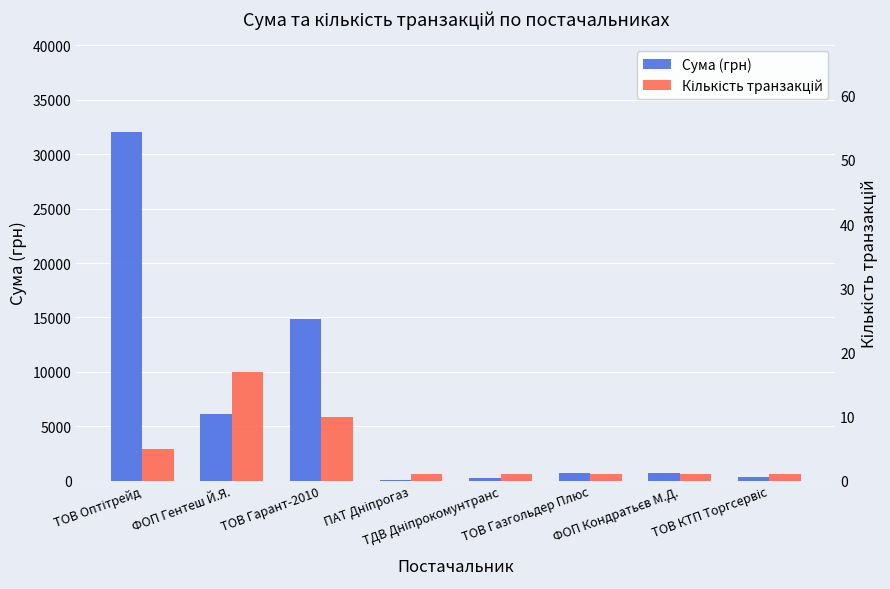

What is the average value of the Сума (грн) series?

6887